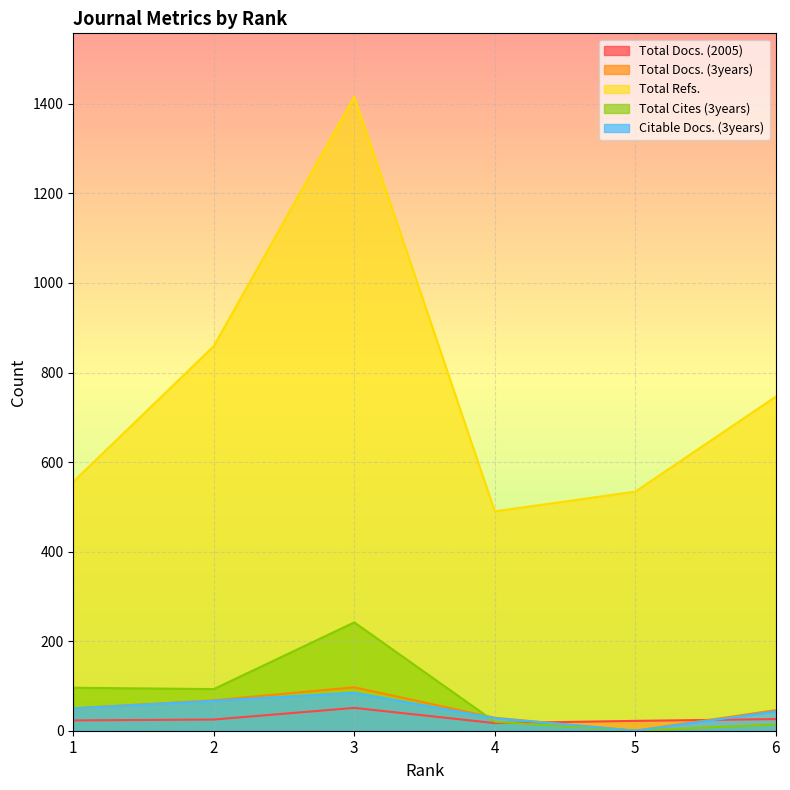

Where do Total Cites (3years) and Total Docs. (2005) first cross each other?

4 and 5